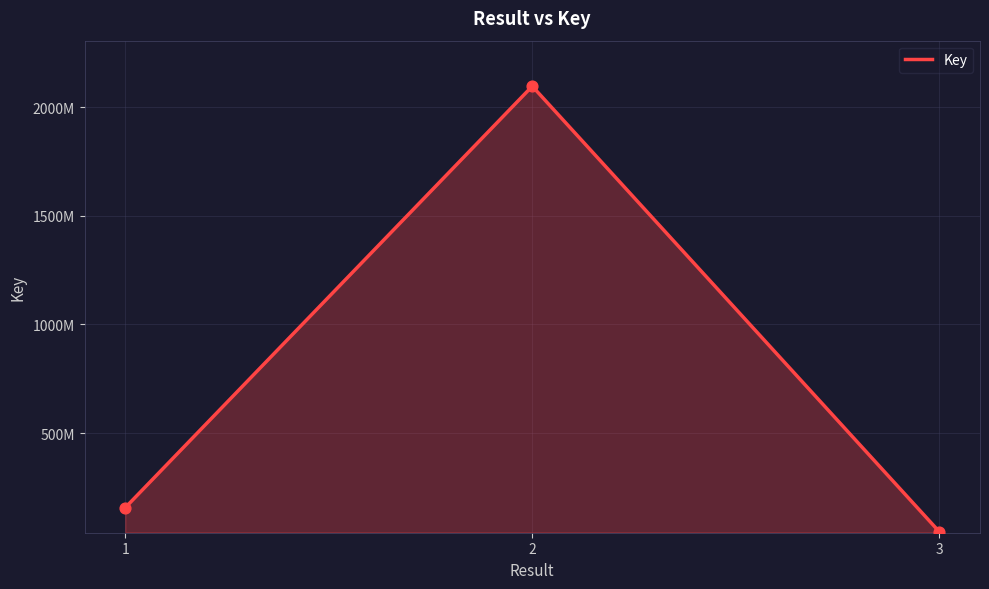

Between 1 and 2, which is larger?

2